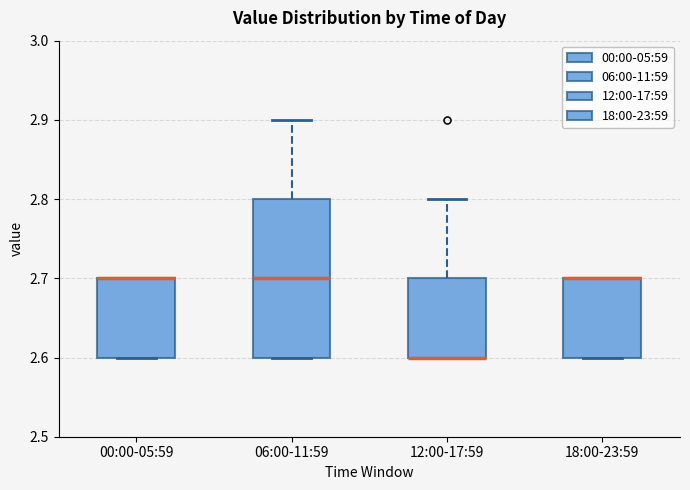

Reading left to right, read every box against the y-axis: the position of its median line, the range the box covers, and the ends of its whiskers. The values are not printed on the chart, so give them approximately, as read against the axis.

00:00-05:59: median 2.7 (drawn on the box's upper edge), box 2.6 to 2.7, whiskers 2.6 to 2.7
06:00-11:59: median 2.7, box 2.6 to 2.8, whiskers 2.6 to 2.9
12:00-17:59: median 2.6 (drawn on the box's lower edge), box 2.6 to 2.7, whiskers 2.6 to 2.8
18:00-23:59: median 2.7 (drawn on the box's upper edge), box 2.6 to 2.7, whiskers 2.6 to 2.7